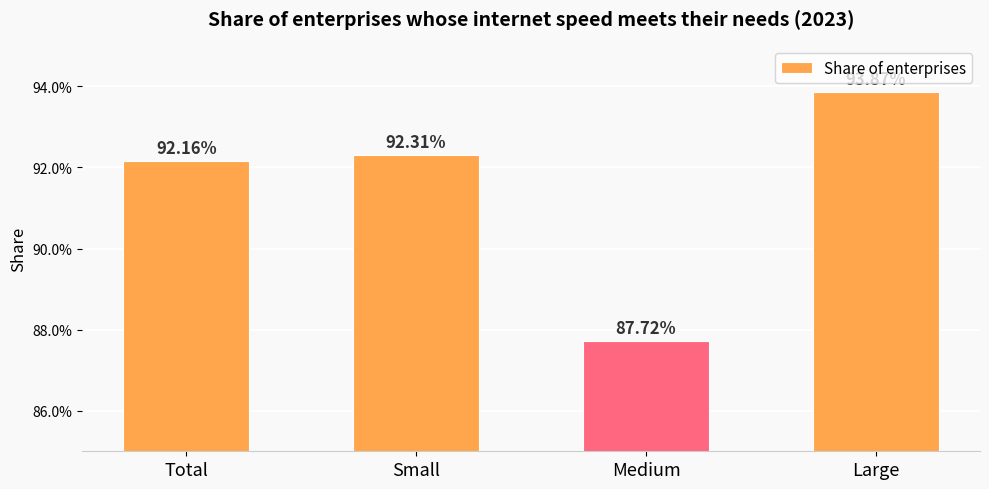

Are the bars horizontal?

No